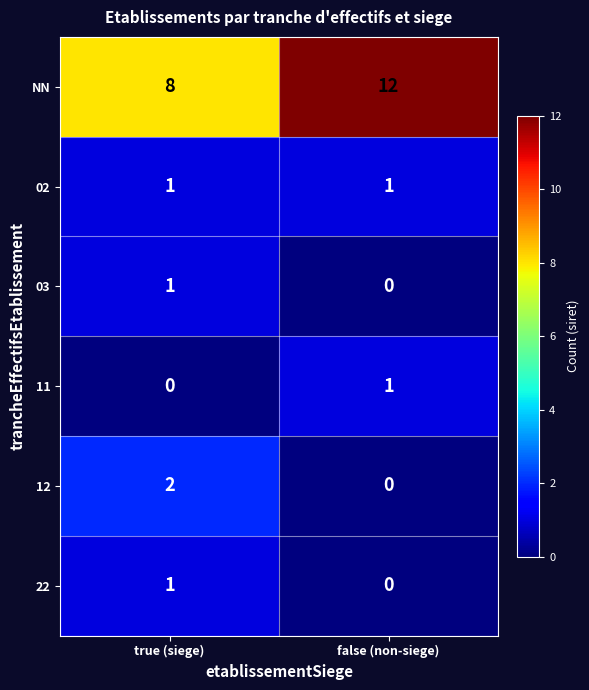

At which label does 03 reach its peak?

true (siege)